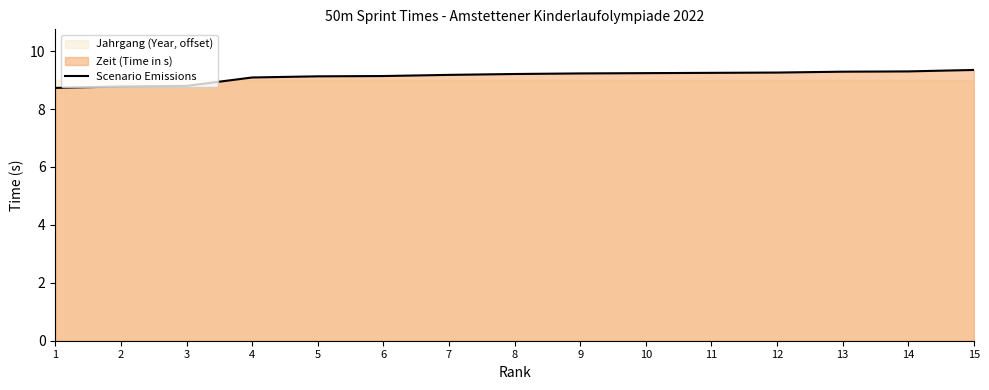

What is the value of the 10th point from the left?

9.2